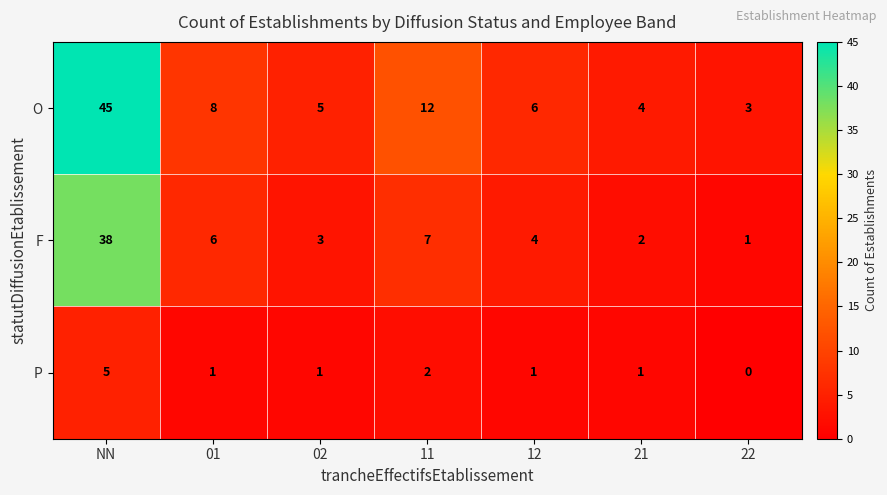

How many values in the P series are below 1?

1